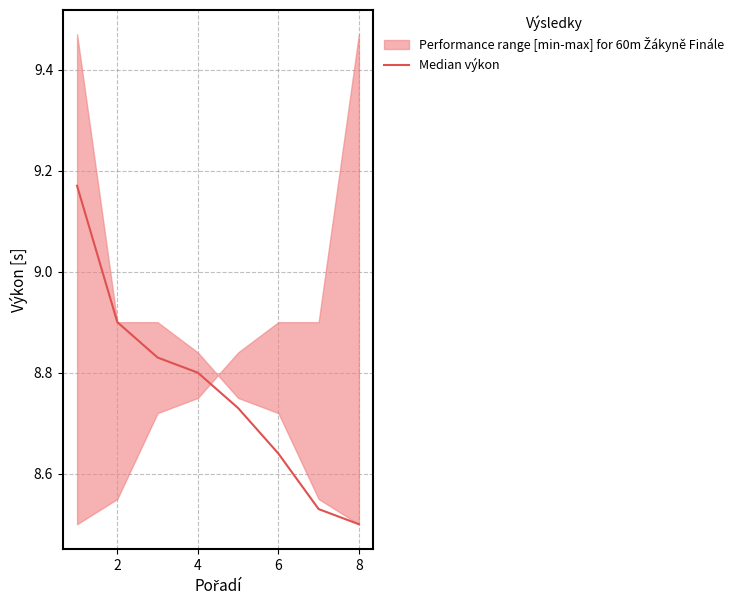

At which label is Median výkon closest to 8?

8